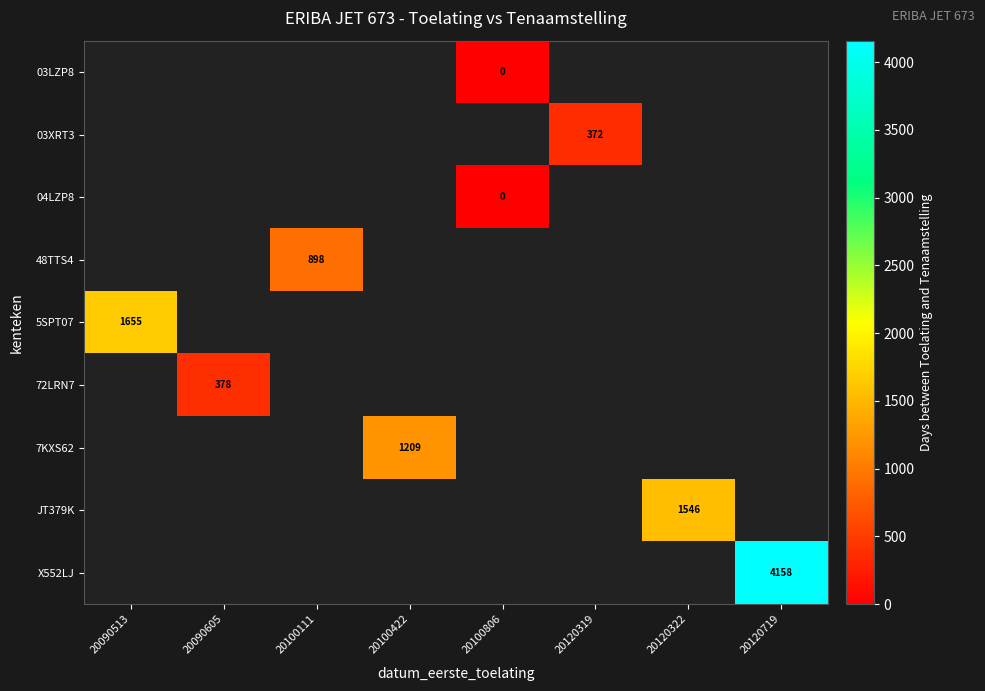

The 72LRN7 series shows 378 at 20090605. True or false?

True